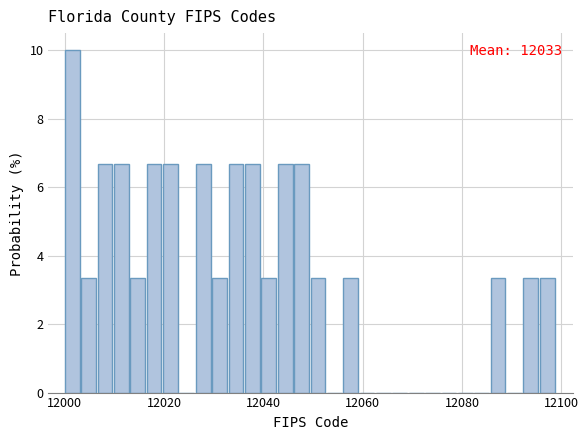

Around what value on the x-axis is the tallest bar? Give the approximate position of its centre, as read against the axis.

12002